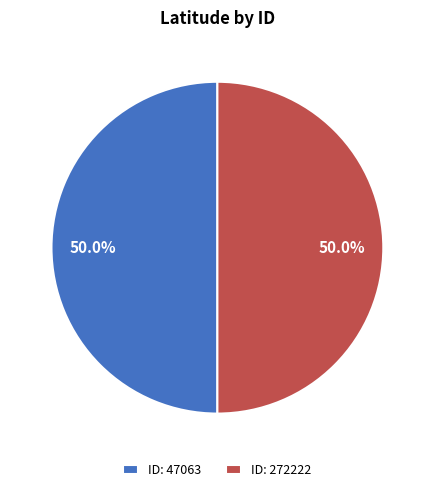

What is the ratio of the value at ID: 47063 to the value at ID: 272222?

1.0